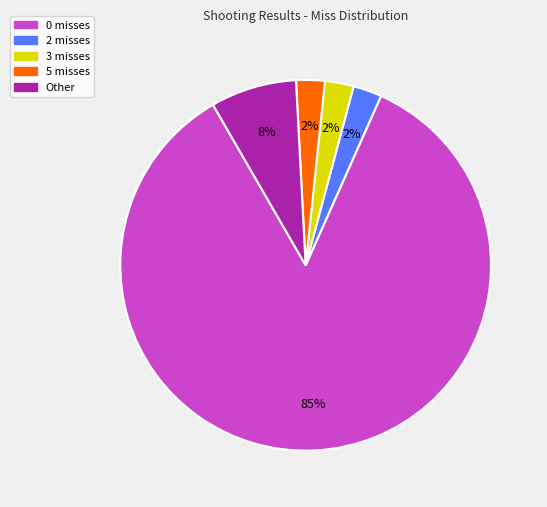

To the nearest percent, what is the average slice percentage?

20%